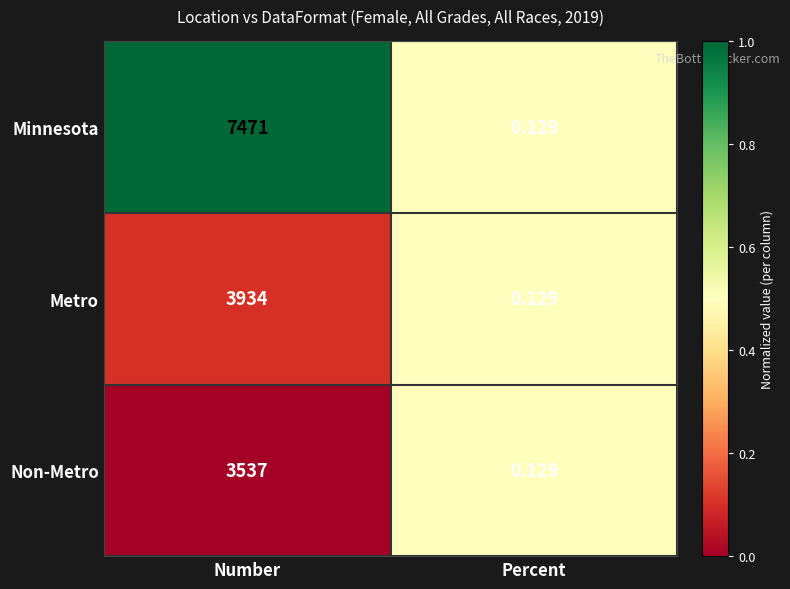

Between Number and Percent, which series saw the biggest shift?

Minnesota